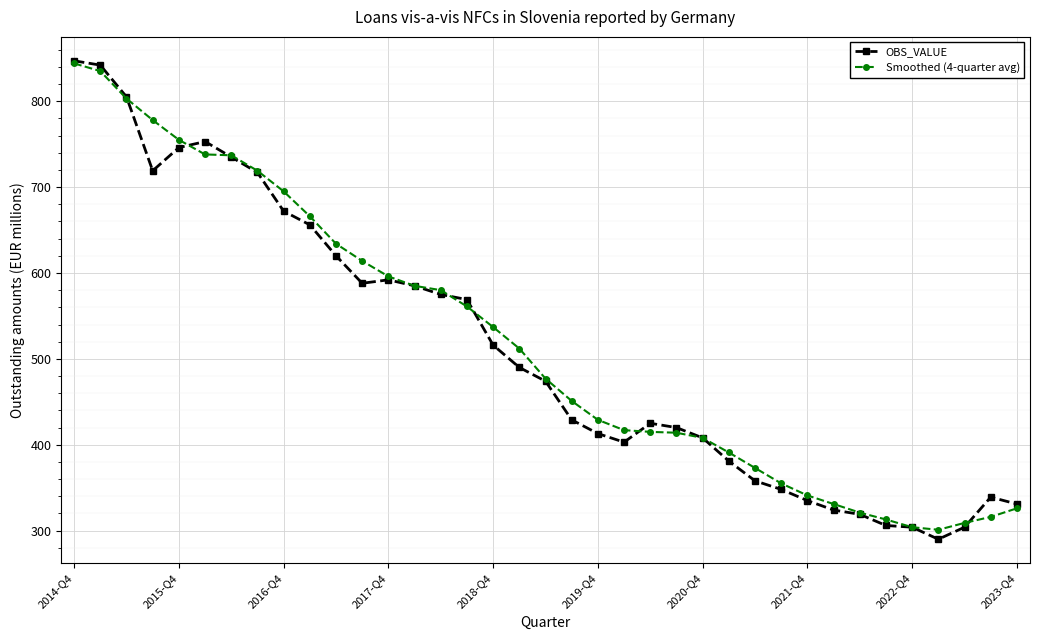

At how many categories does at least one series exceed 434?

20